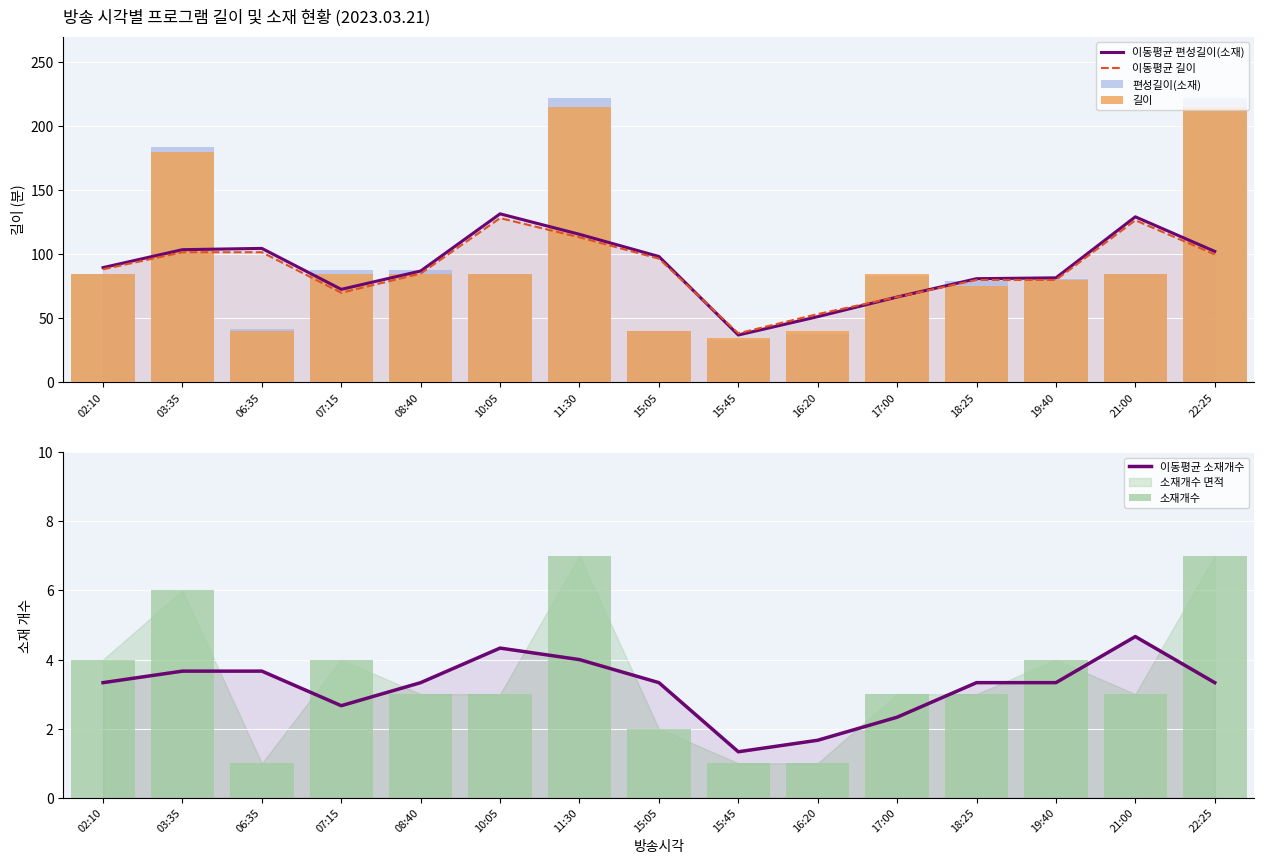

Which series changed the most between 08:40 and 18:25?

길이